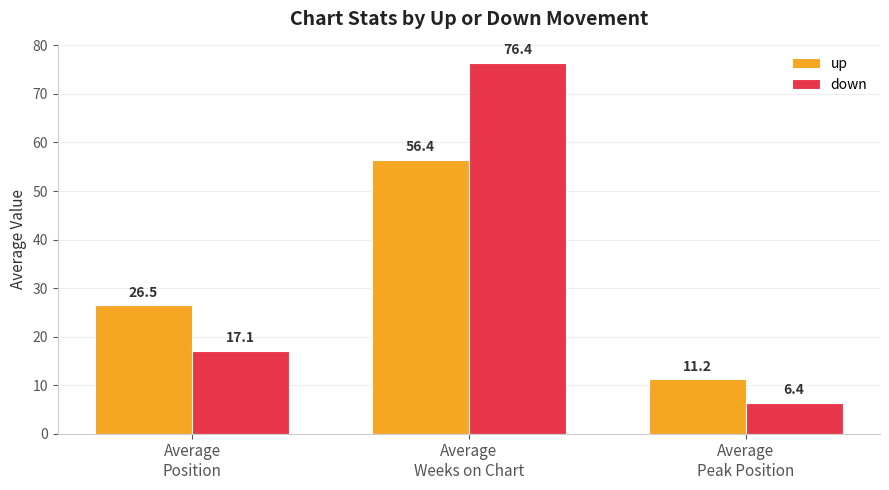

Which category has the highest value across all series?

Average
Weeks on Chart